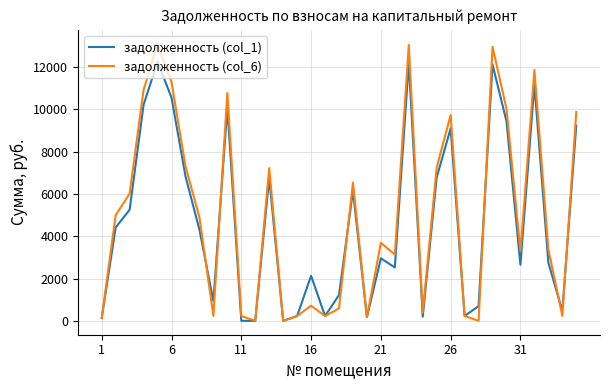

What is the maximum value for задолженность (col_1)?

12257.4